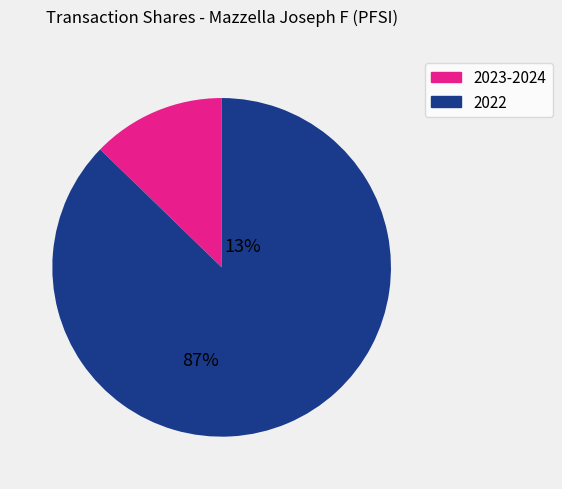

Is there any slice that represents more than half of the pie?

Yes